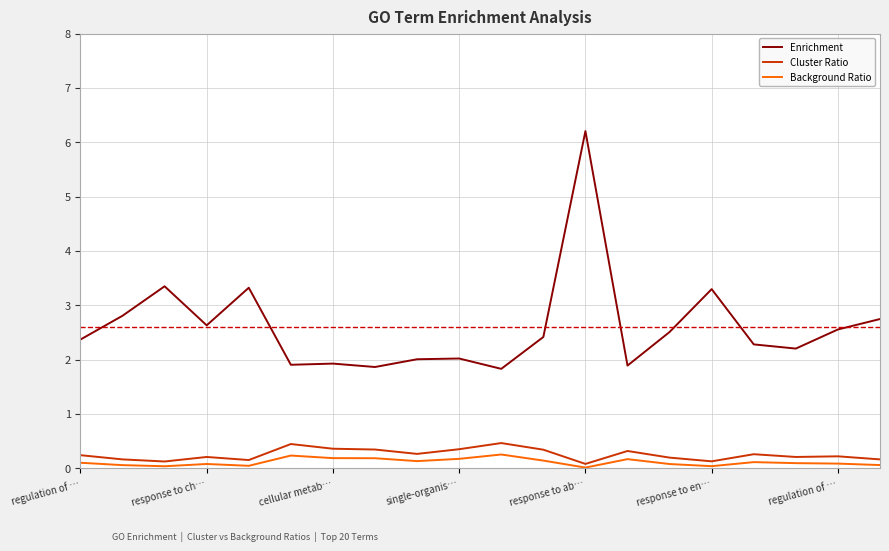

What are all the series names shown in the legend?

Enrichment, Cluster Ratio, Background Ratio